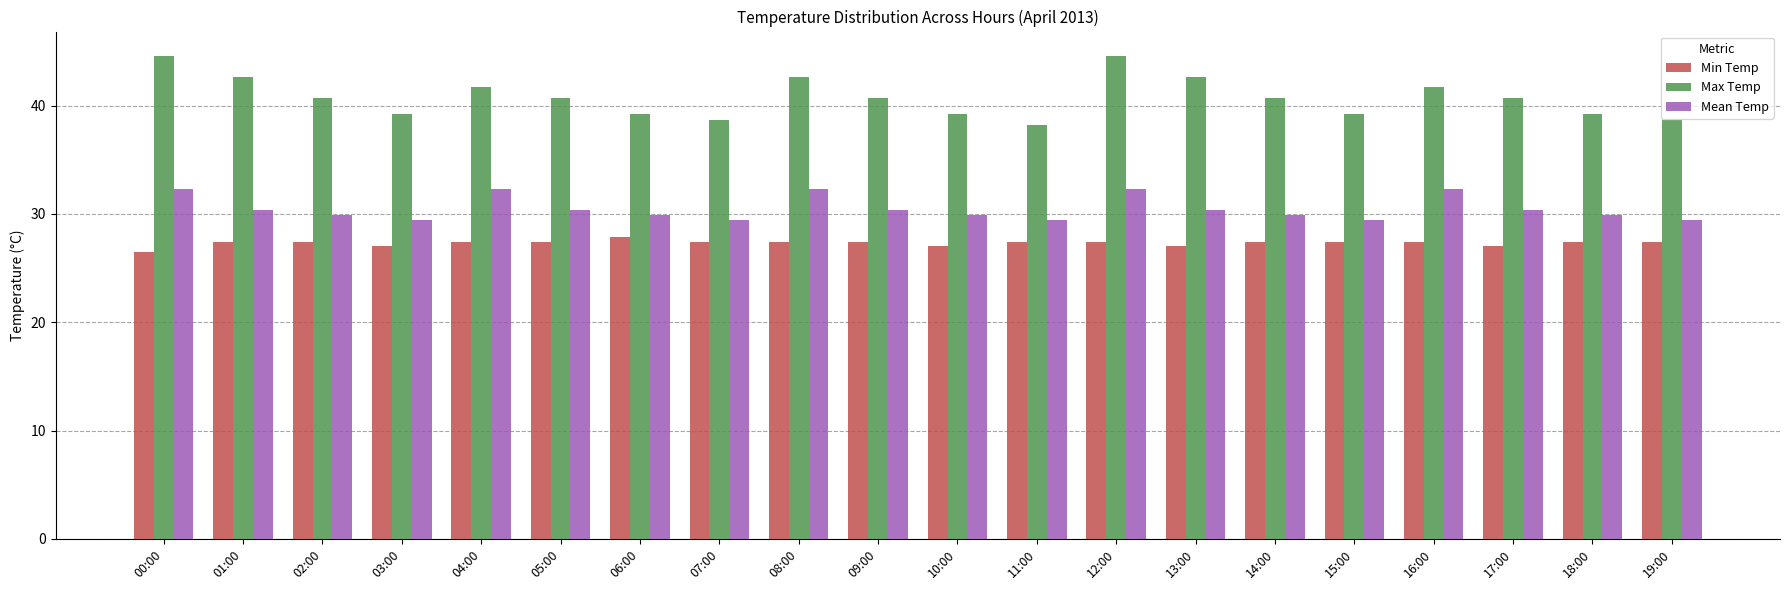

What is the approximate value of Mean Temp at 08:00?

32.3